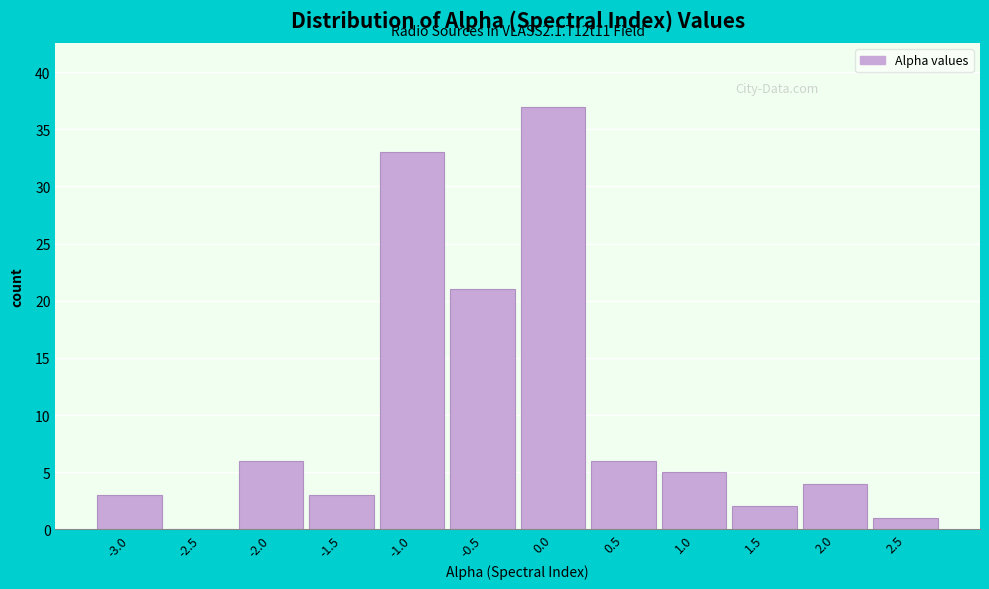

Reading right to left, list all the values displayed in this chart.

2.5=1	2.0=4	1.5=2	1.0=5	0.5=6	0.0=37	-0.5=21	-1.0=33	-1.5=3	-2.0=6	-2.5=0	-3.0=3